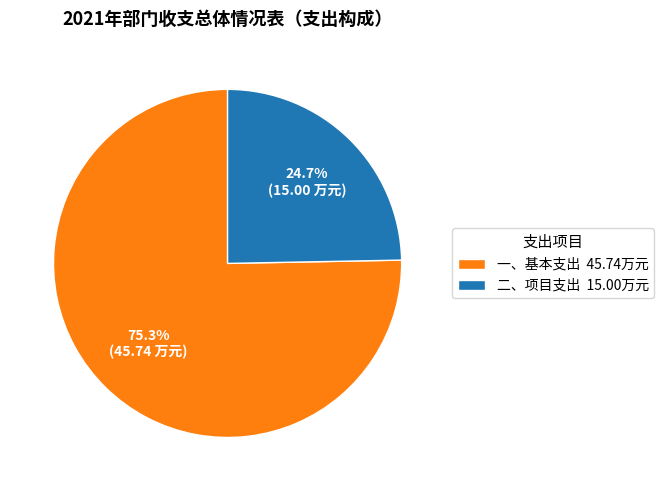

To the nearest percent, what percentage of the pie is 一、基本支出?

75%